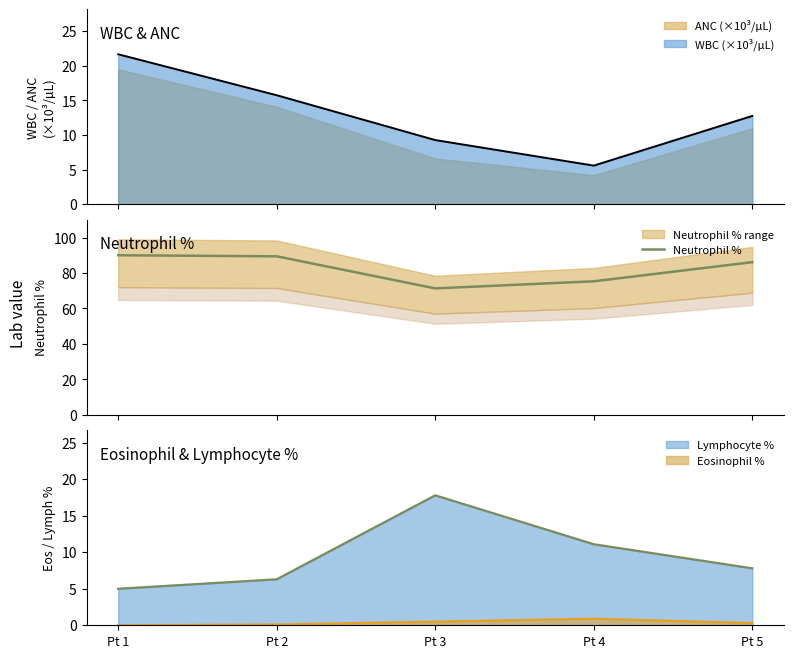

Reading right to left, list all the values displayed in this chart.

Pt 5=86.1	Pt 4=75.3	Pt 3=71.3	Pt 2=89.4	Pt 1=90.0